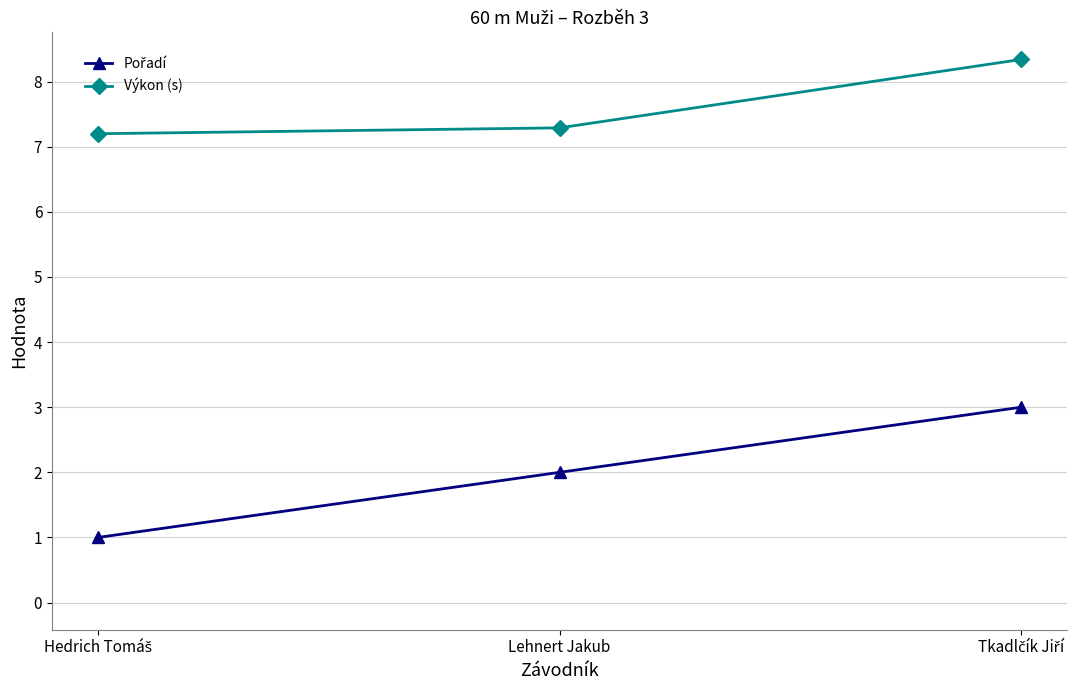

What is the maximum value shown in the chart?

8.3